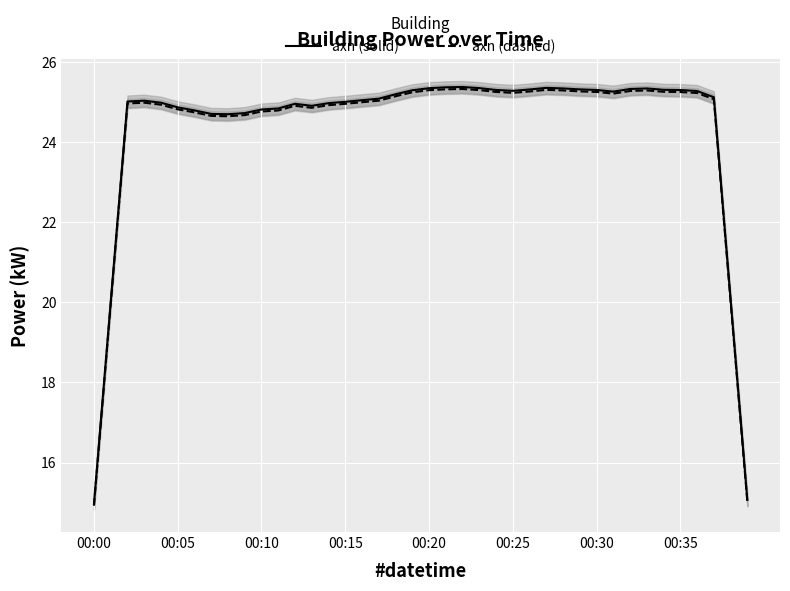

Count the number of categories in the chart.

40